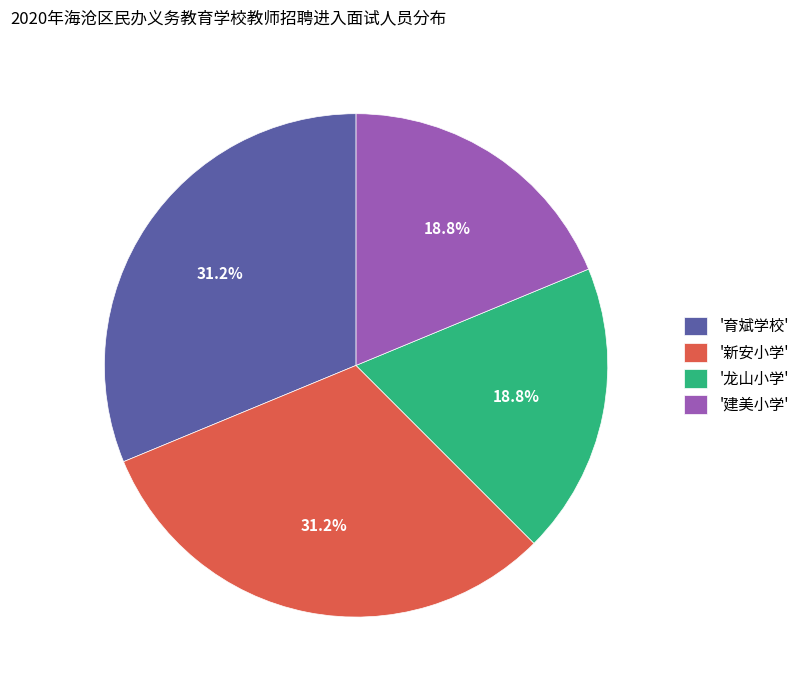

How many slices are in this pie chart?

4